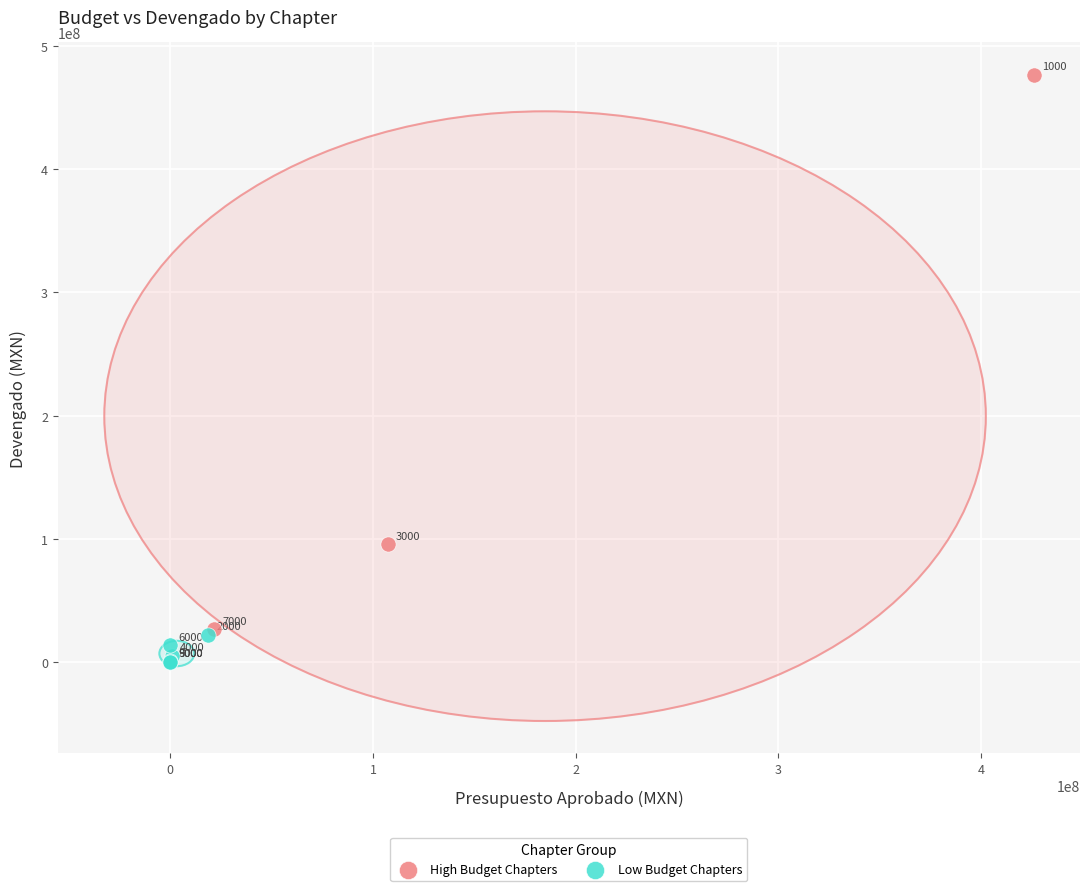

Which series contains the highest Y value?

High Budget Chapters